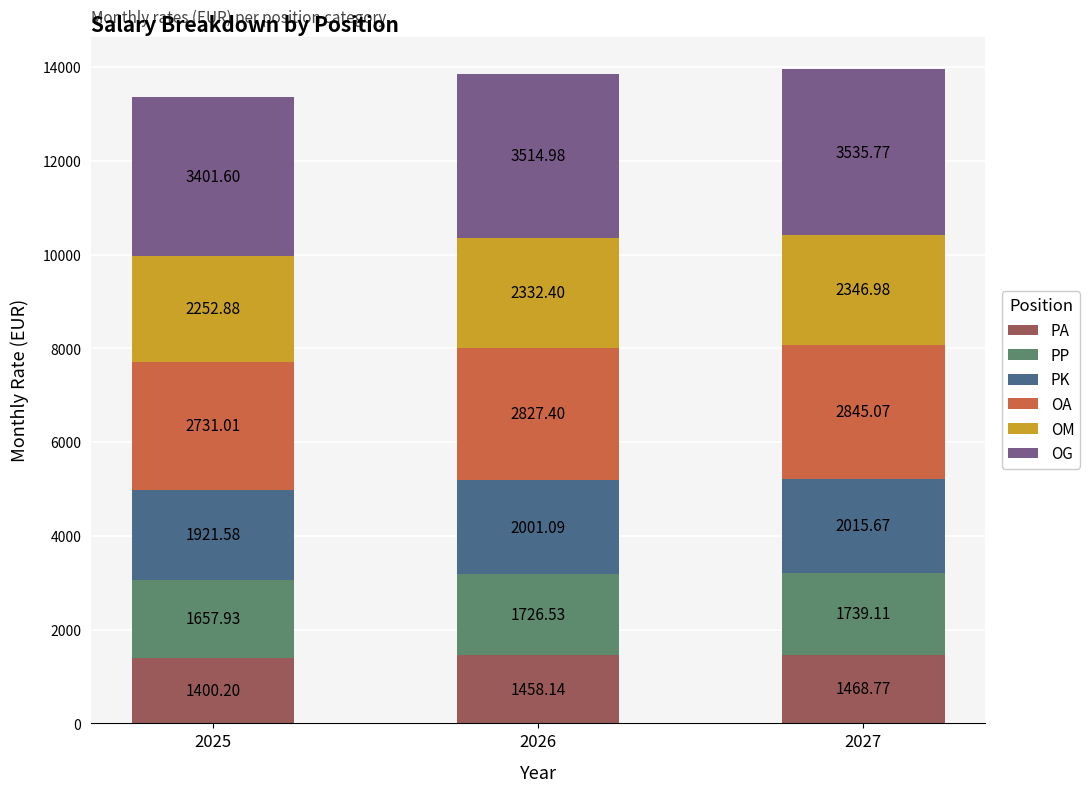

What is the total value across all series at 2025?

13365.2